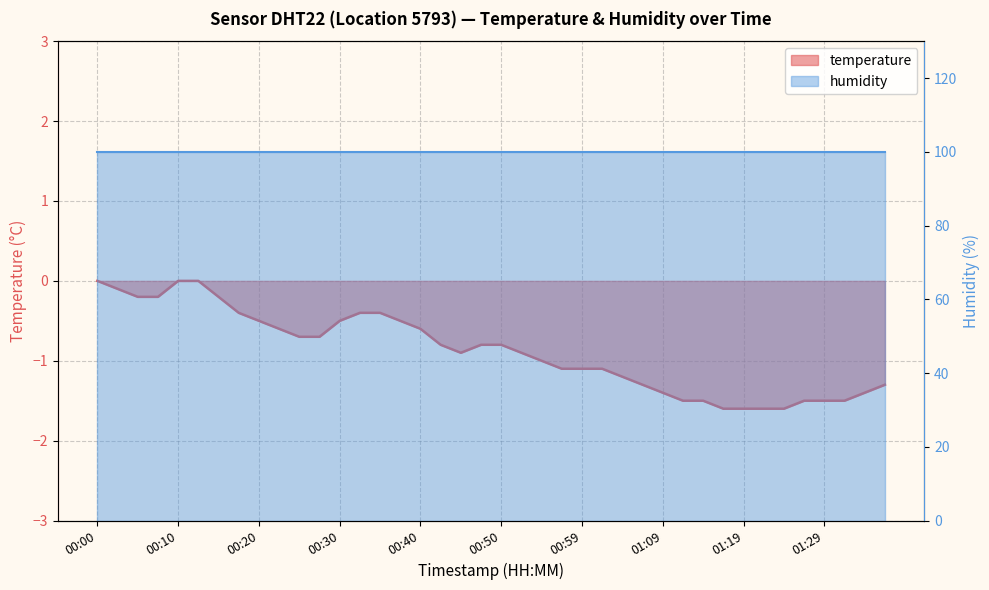

What is the average value?

-0.9